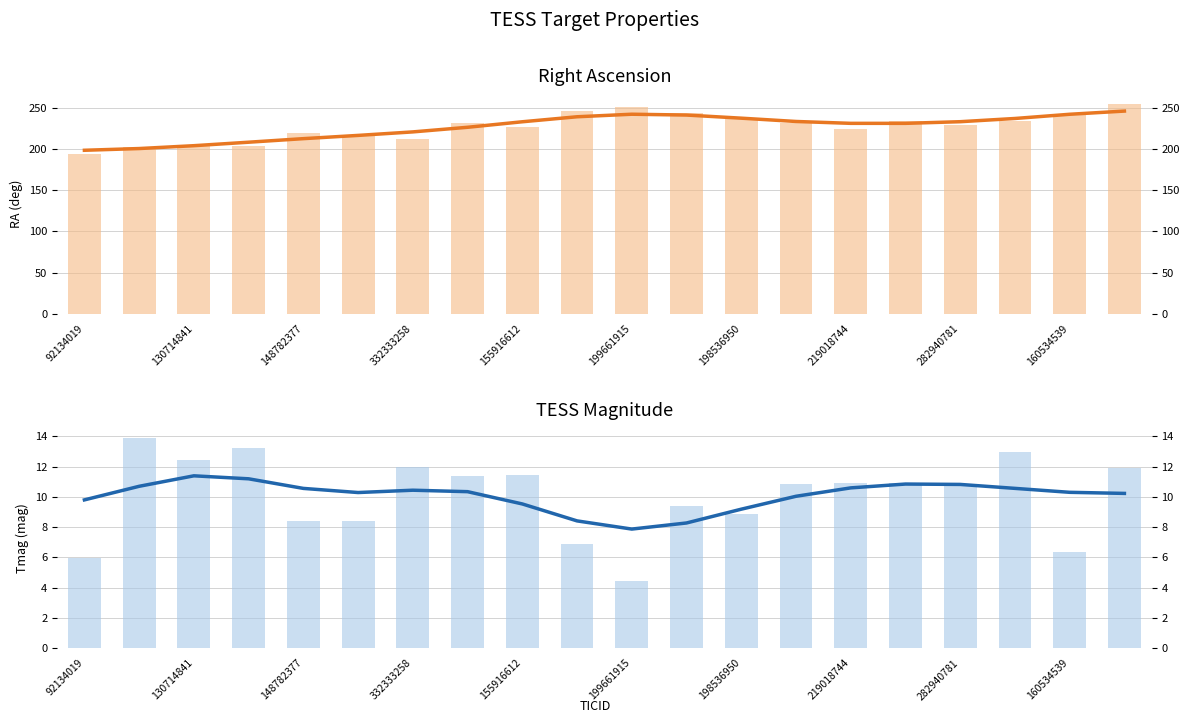

Which category has the highest value in the RA (smoothed) series?

19